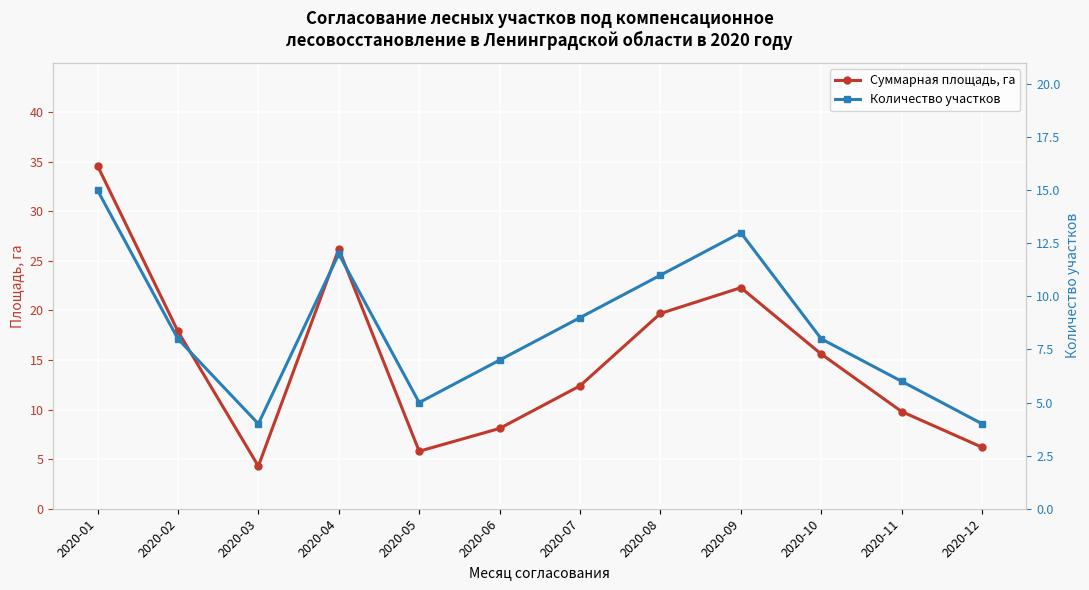

How many interior local valleys does the Количество участков series have?

2